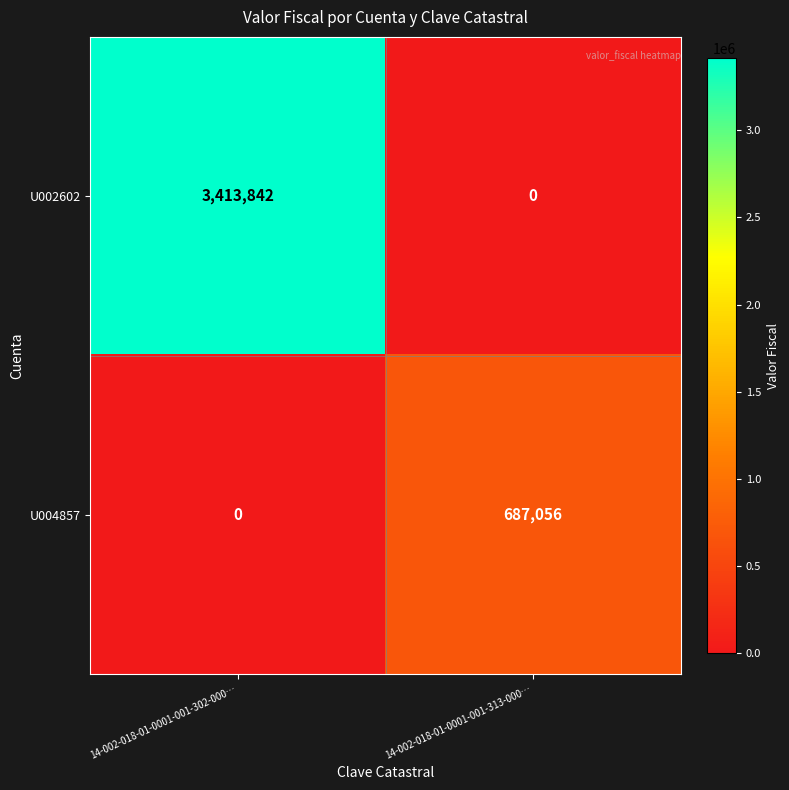

Which series has the largest total across all categories?

U002602